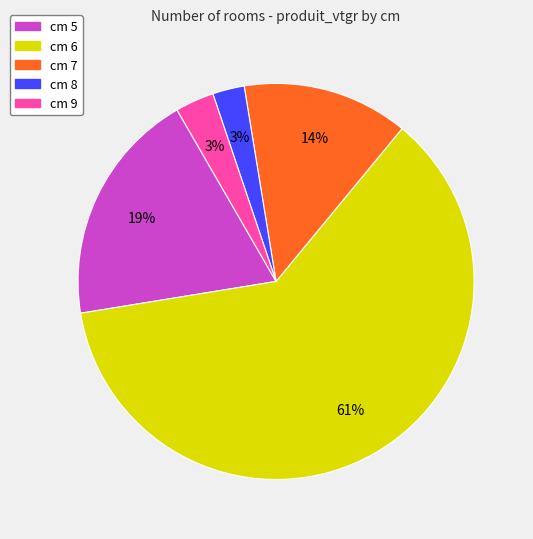

Does cm 6 account for over 50% of the chart?

Yes